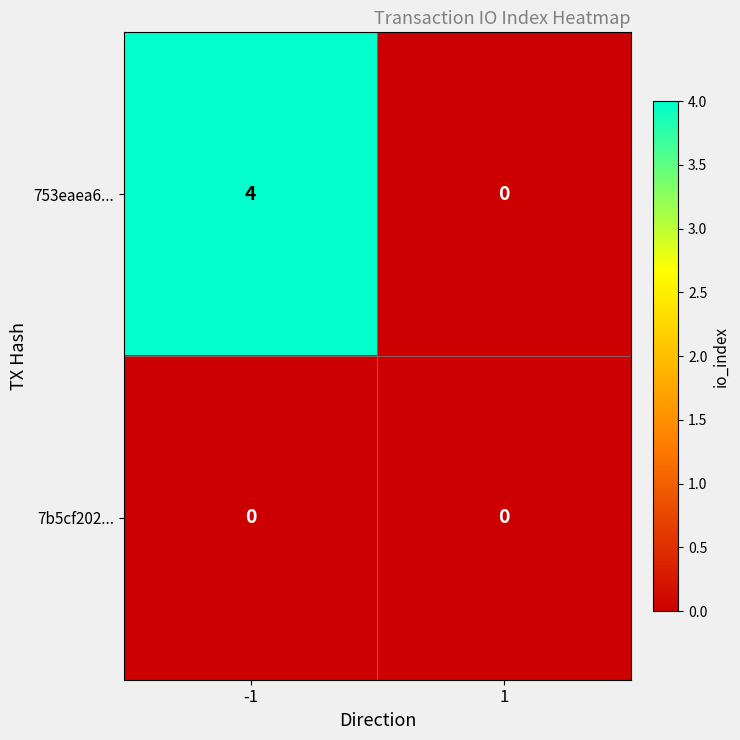

What is the sum of the 753eaea6... values at -1 and 1?

4